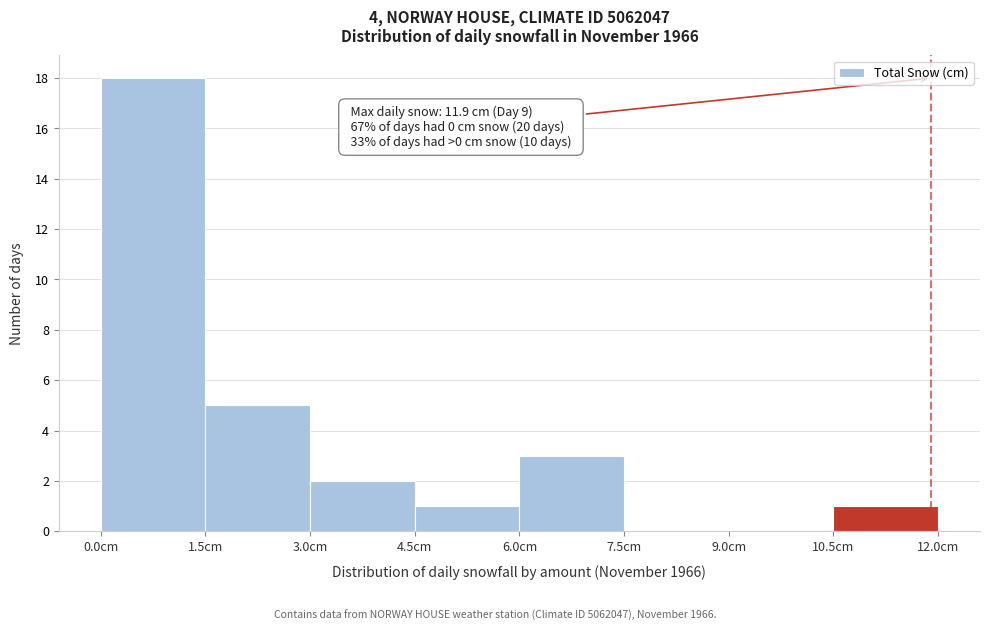

Over which range of the x-axis is the bar tallest?

0.0 to 1.5